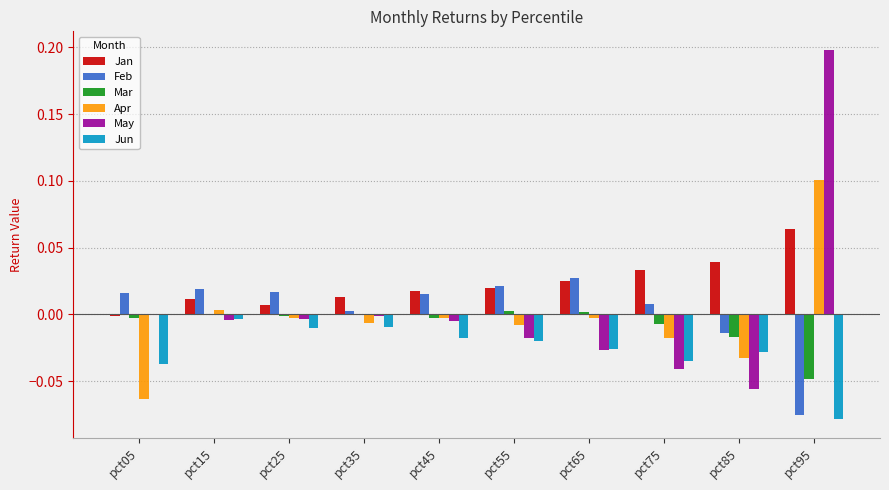

At which category does the chart reach its peak across all series?

pct95